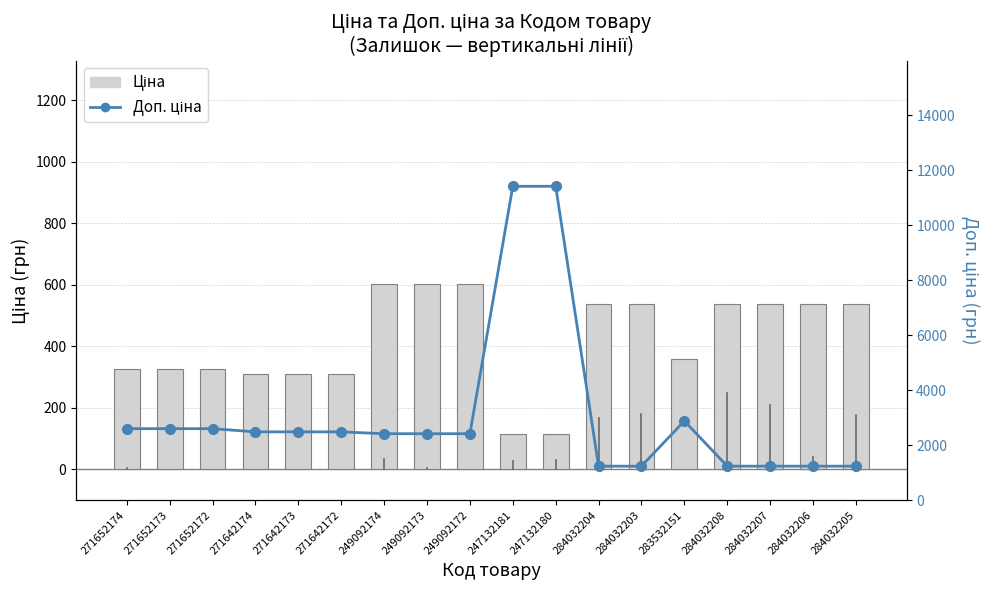

How many groups of bars are there?

18